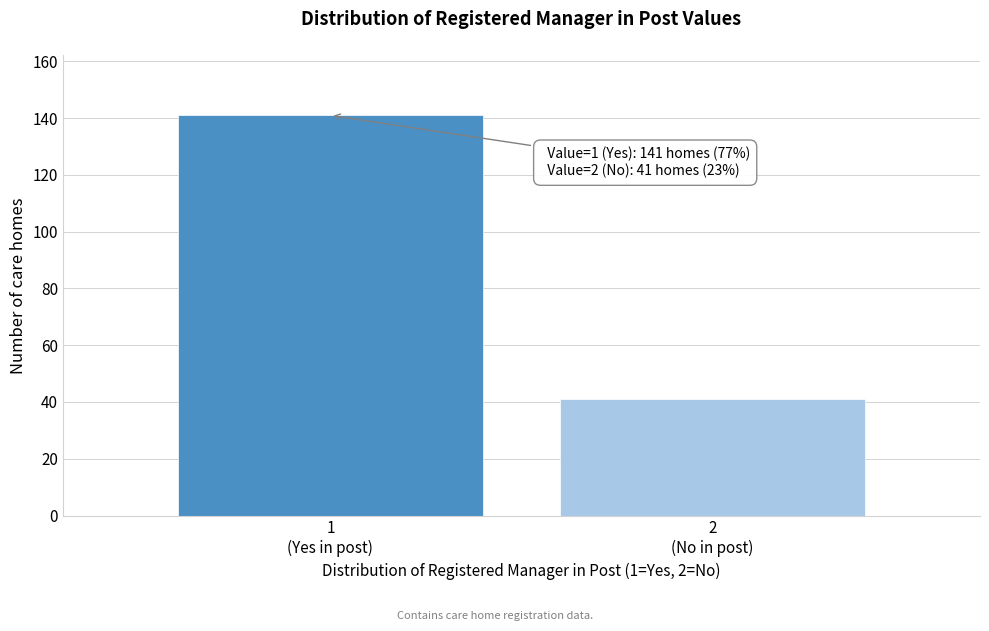

Reading right to left, list all the values displayed in this chart.

41	141